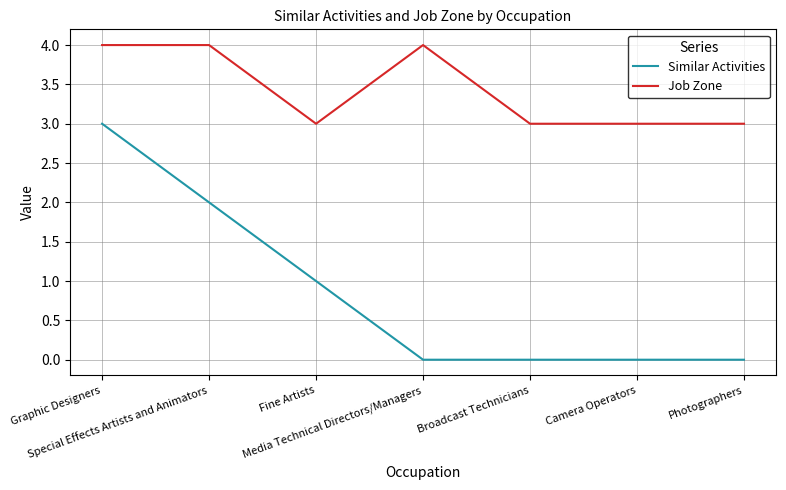

Does the chart display data point markers on the line(s)?

No